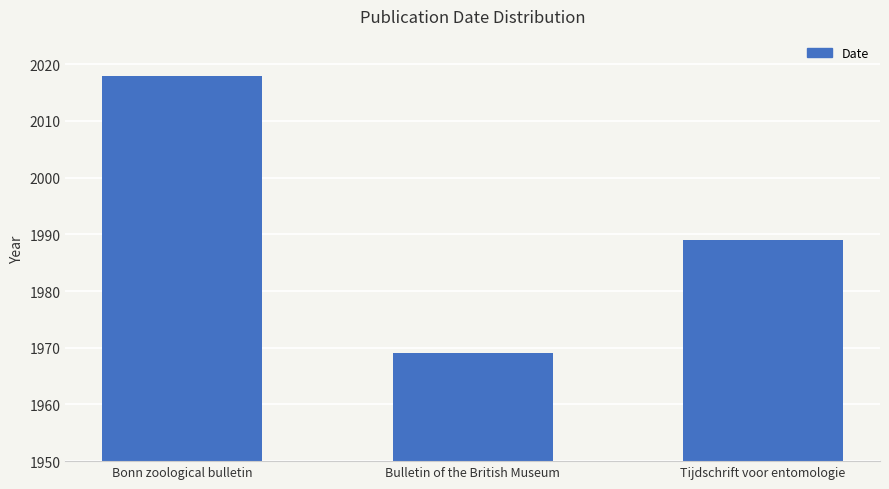

What is the change in value from Bulletin of the British Museum to Tijdschrift voor entomologie?

+20